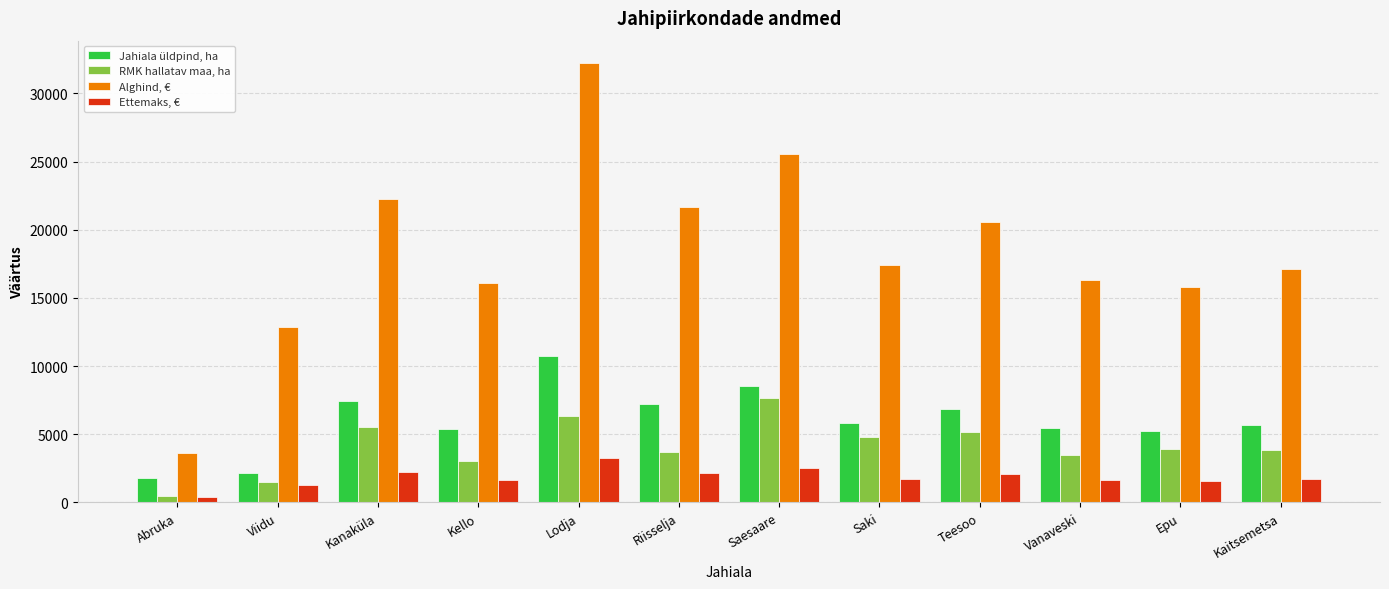

What is the difference between the Alghind, € values at Vanaveski and Kaitsemetsa?

821.0